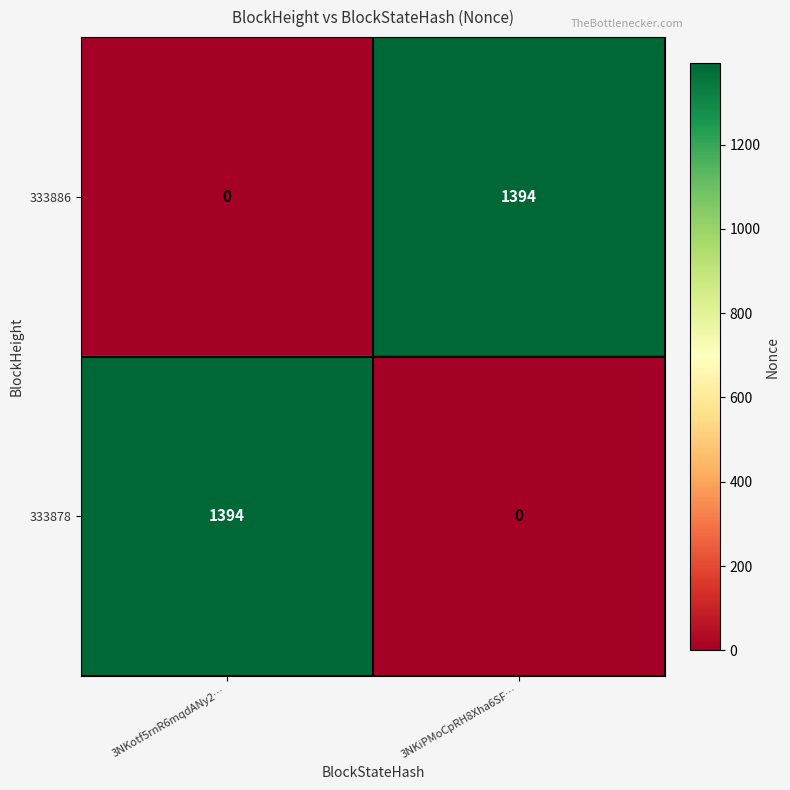

What is the difference between the 333878 values at 3NKiPMoCpRH8Xha6SF… and 3NKotf5rnR6mqdANy2…?

1394